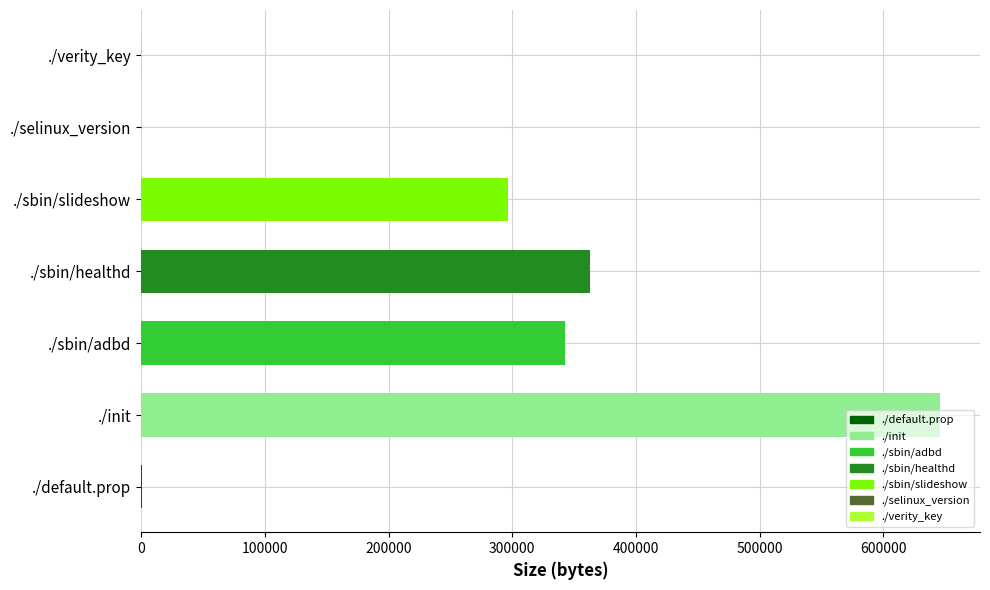

Which label corresponds to the largest value in the chart?

./init